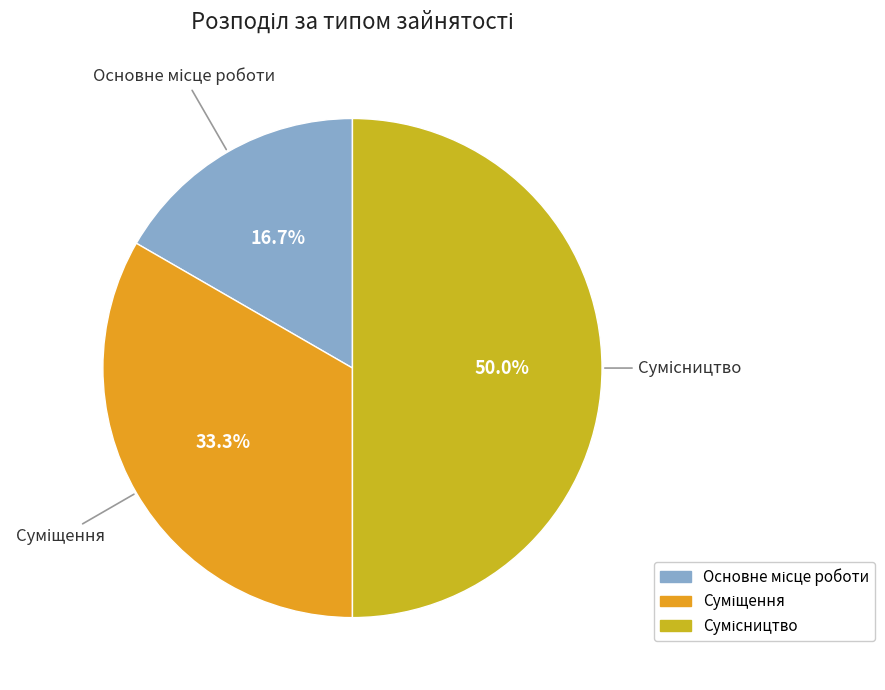

How many segments does this pie chart have?

3